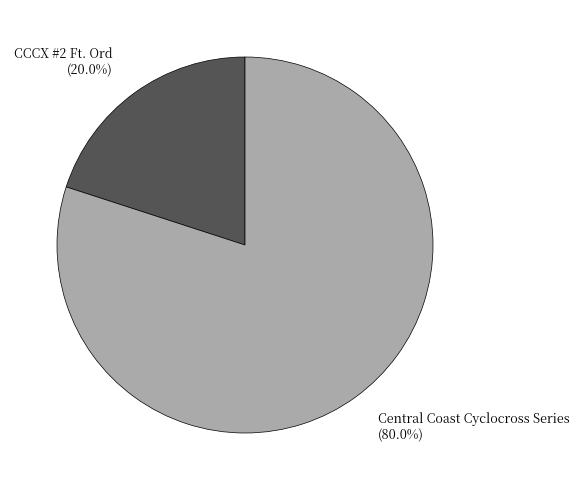

Is there any slice that represents more than half of the pie?

Yes